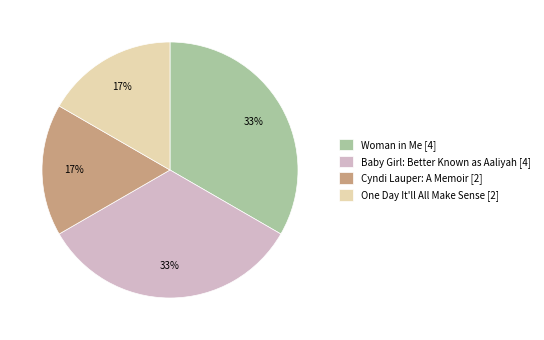

To the nearest percent, what is the average slice percentage?

25%